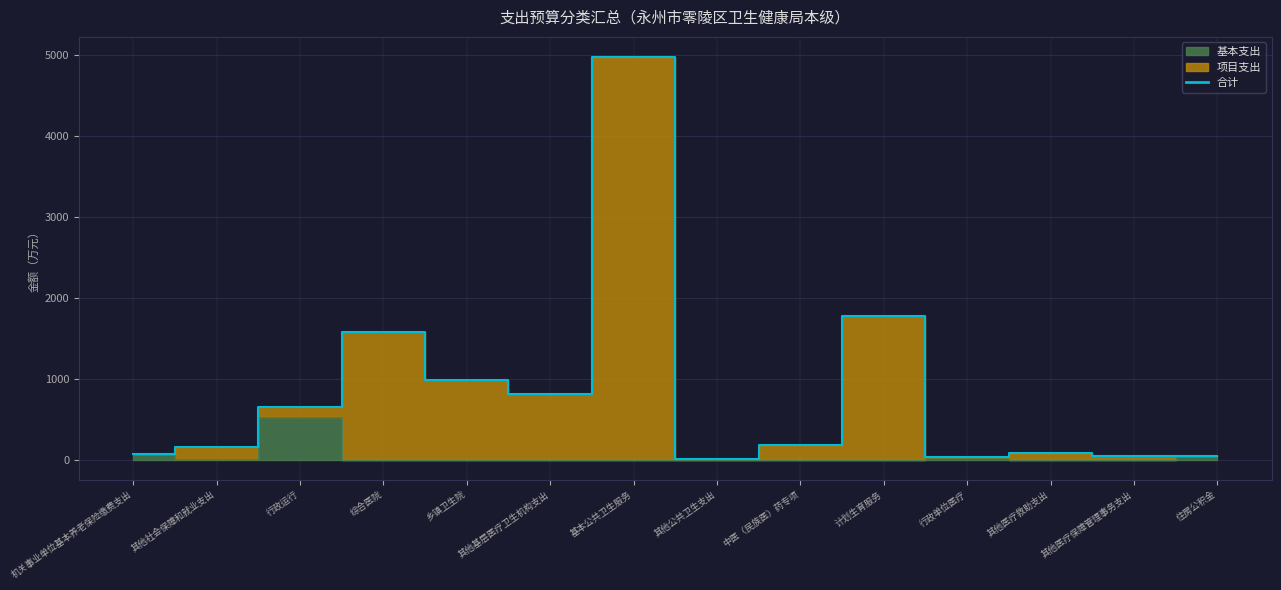

What is the difference between the values at 中医（民族医）药专项 and 其他基层医疗卫生机构支出?

632.6